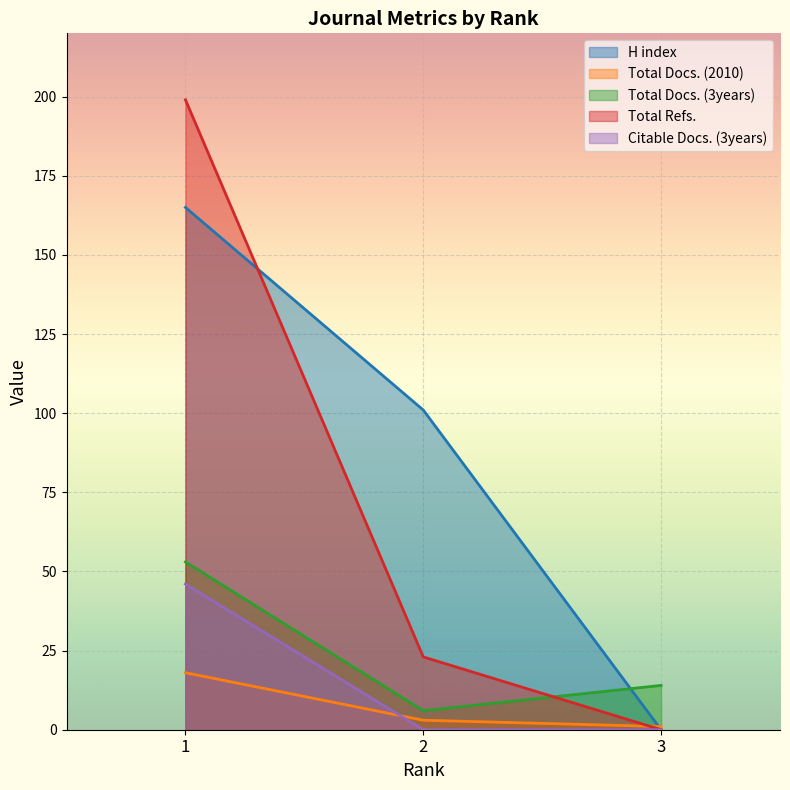

The Citable Docs. (3years) series shows 0 at 2. True or false?

True